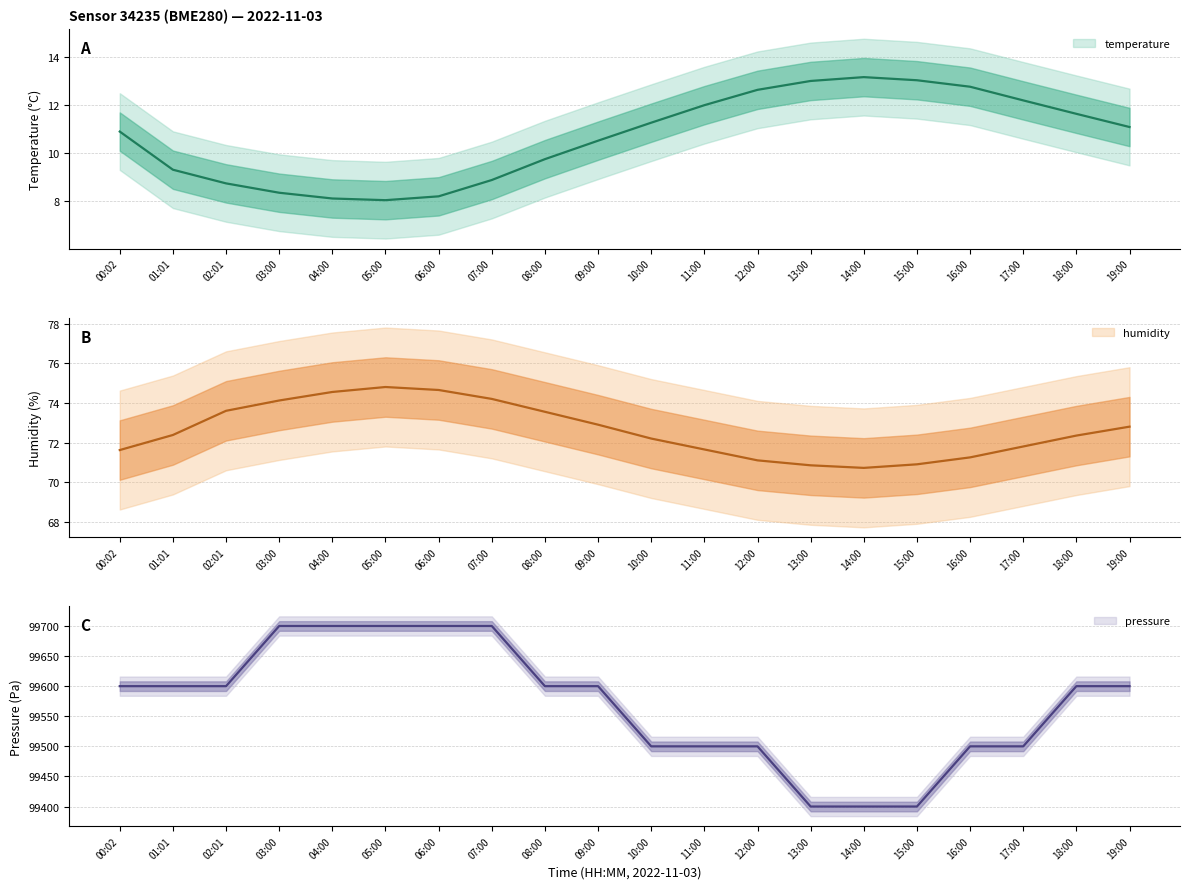

Which series has the largest range (max minus min)?

pressure_norm